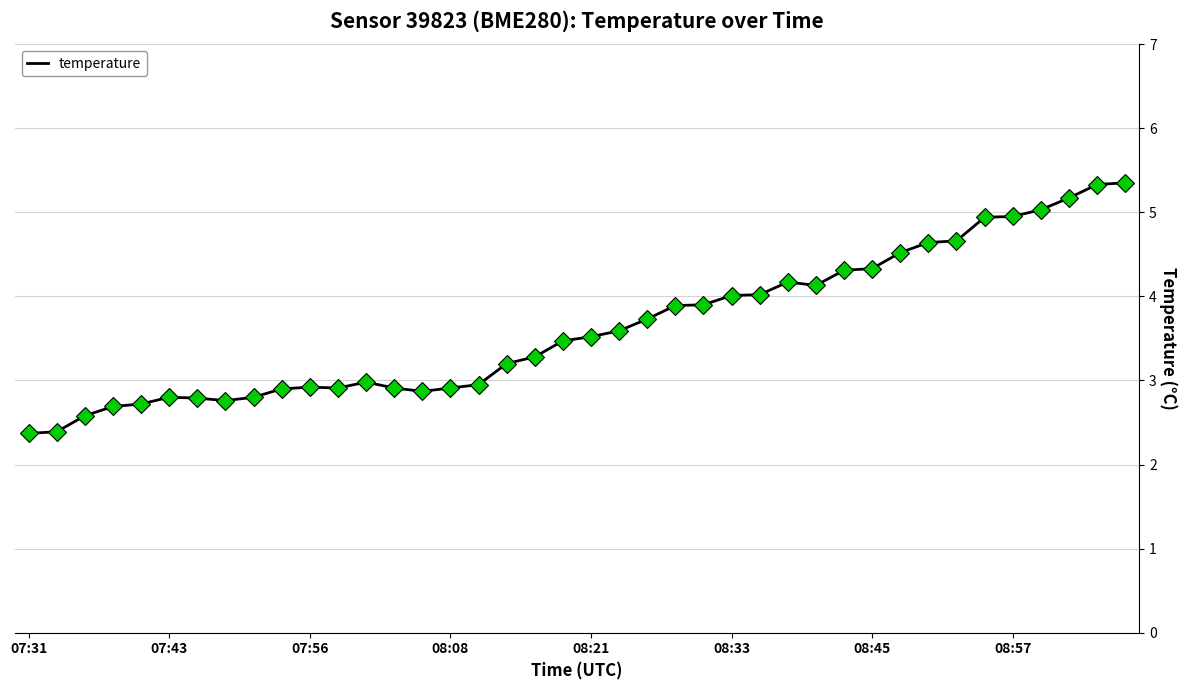

What is the minimum value shown in the chart?

2.4